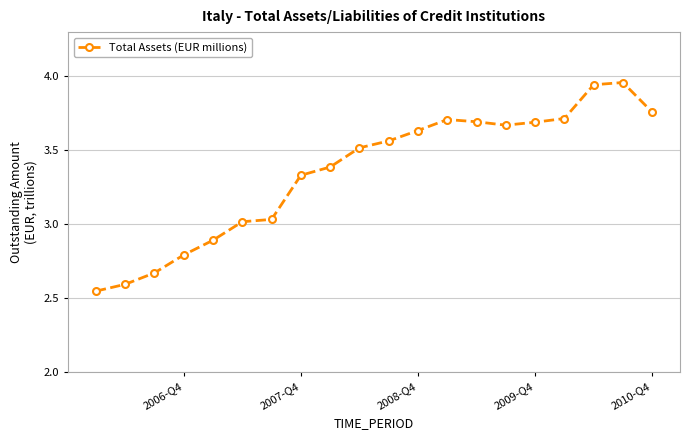

What is the difference between the maximum and minimum values?

1.4